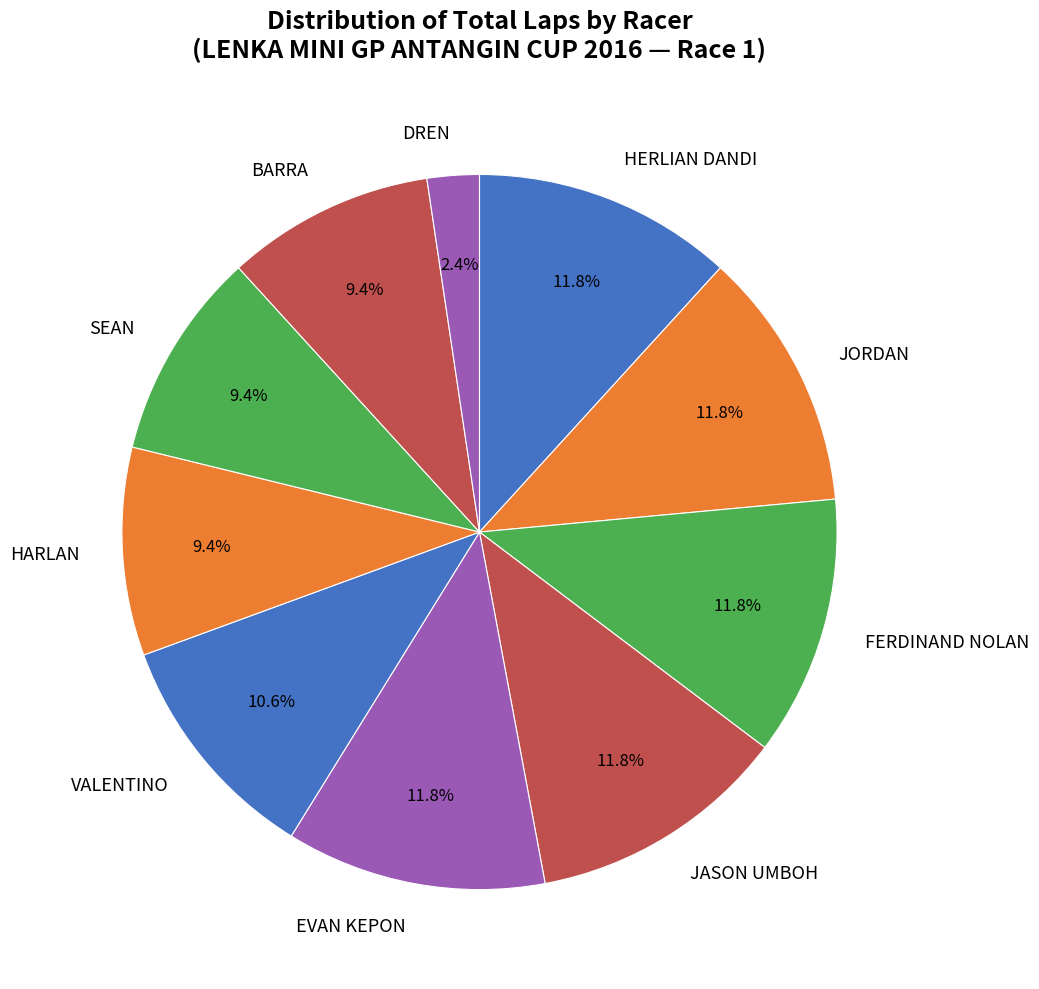

Is it true that SEAN is 19% of the pie?

False